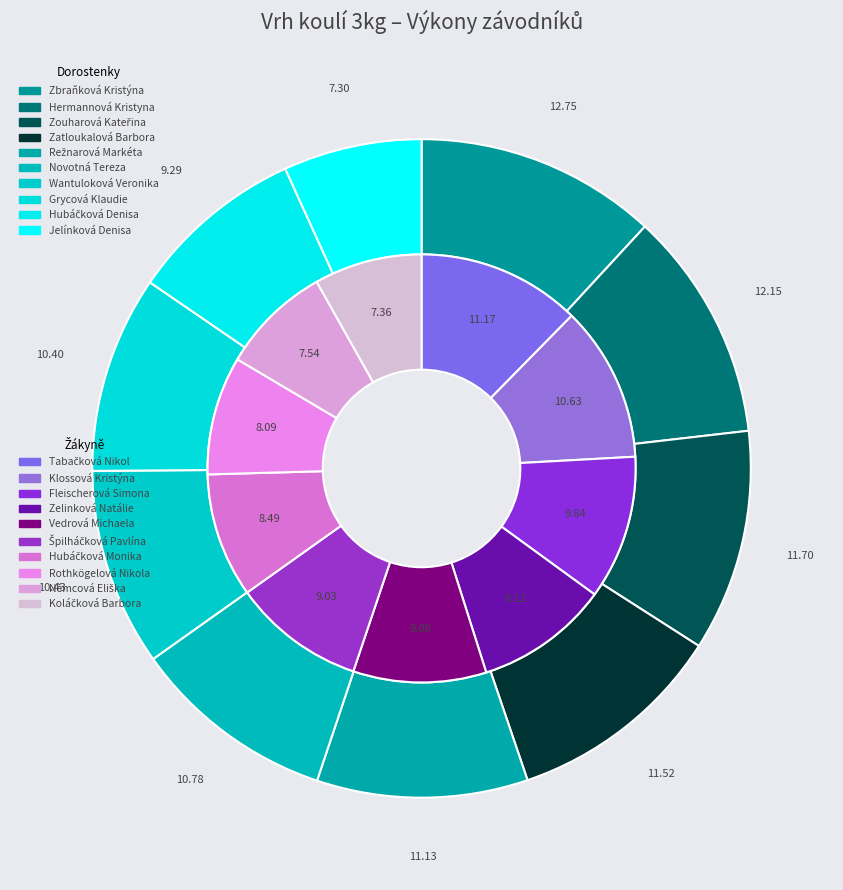

Does 4 represent more than half of the total?

No